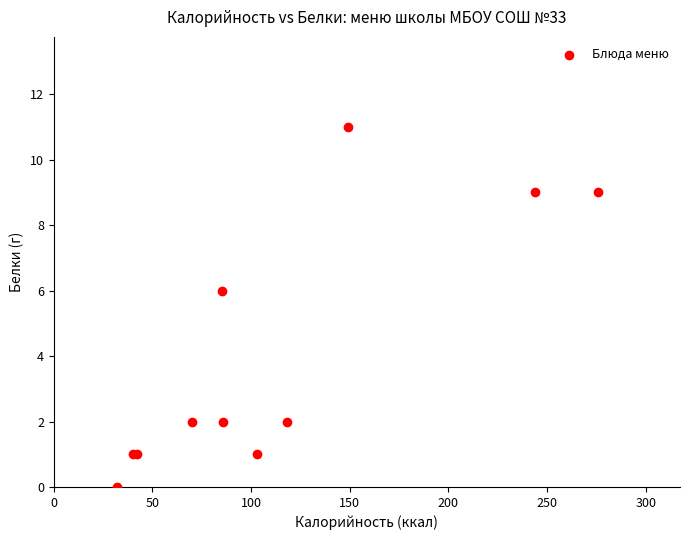

What Y value in the scatter plot is closest to 5?

6